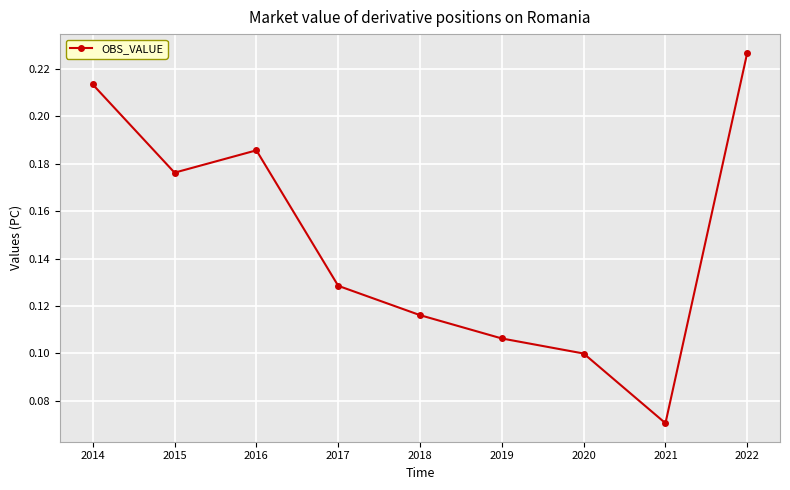

Does the chart have visible grid lines?

Yes